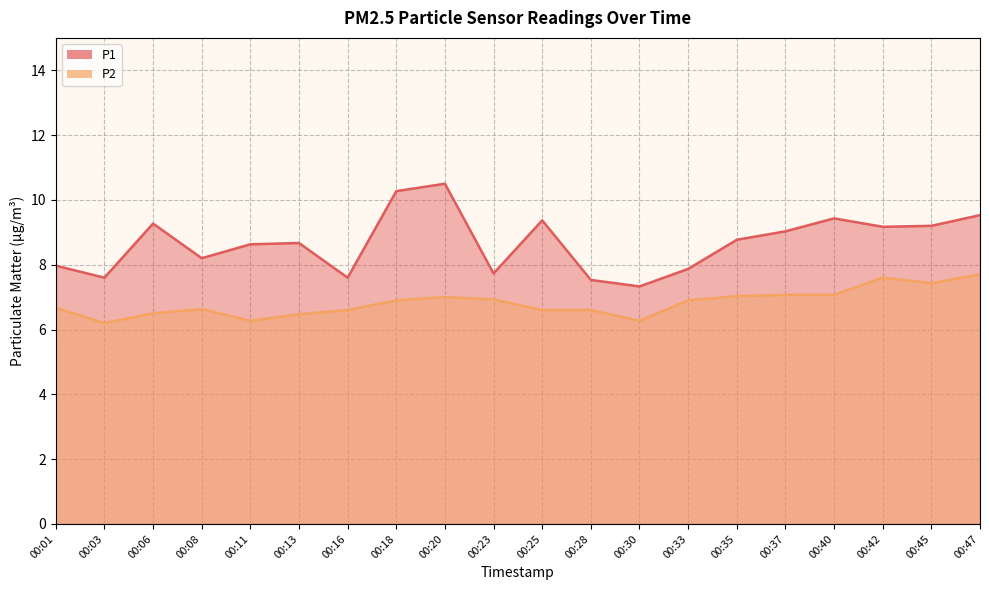

True or false: P2 and P1 cross at least once.

False